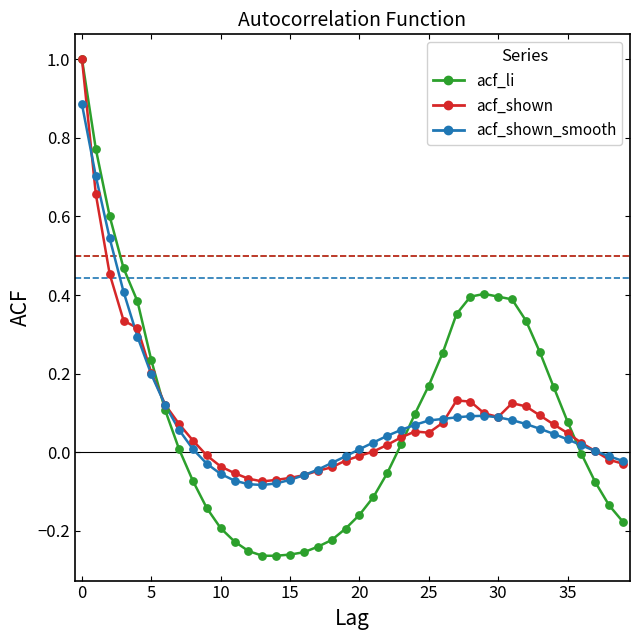

What is the highest value of the acf_shown series?

1.0